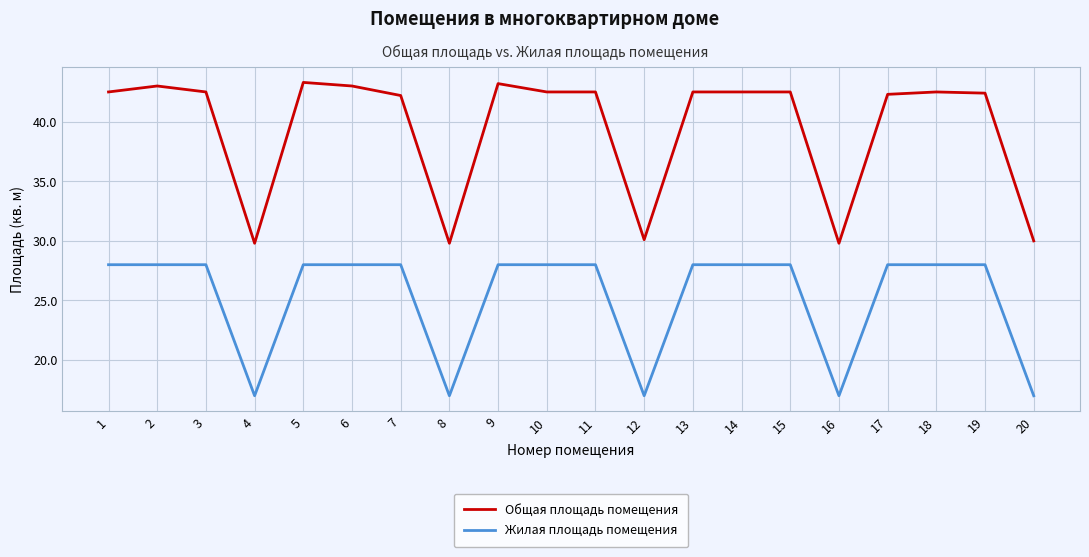

True or false: Жилая площадь помещения and Общая площадь помещения intersect in this chart.

False